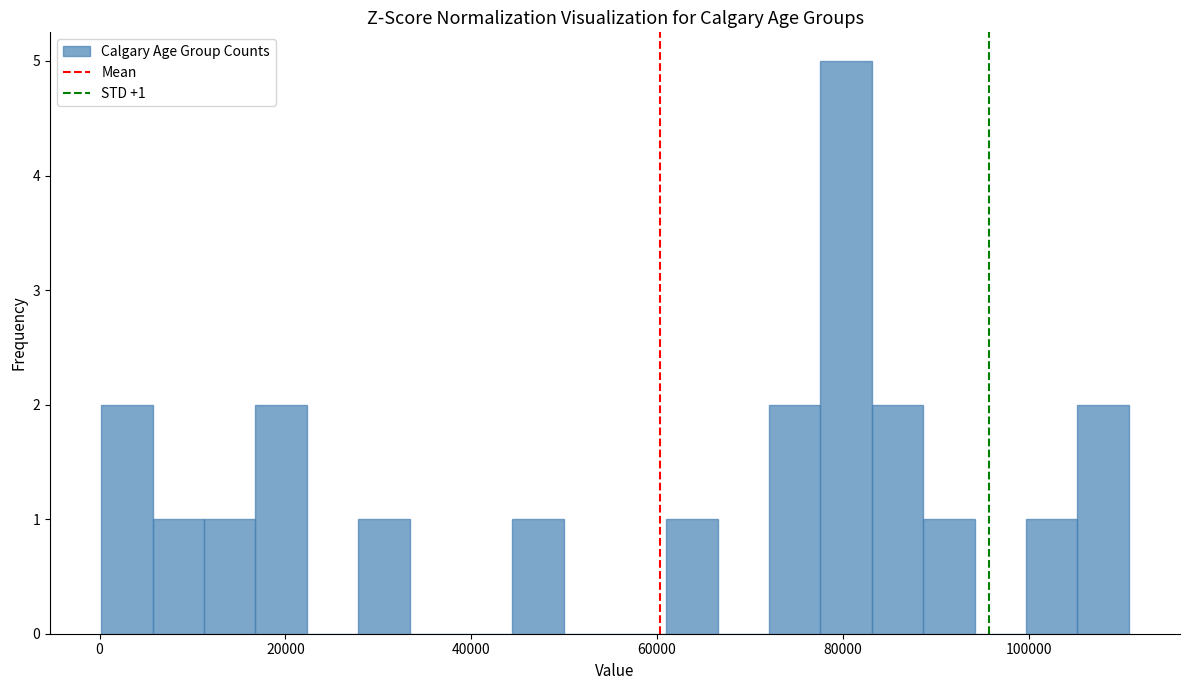

Around what value on the x-axis is the tallest bar? Give the approximate position of its centre, as read against the axis.

80000